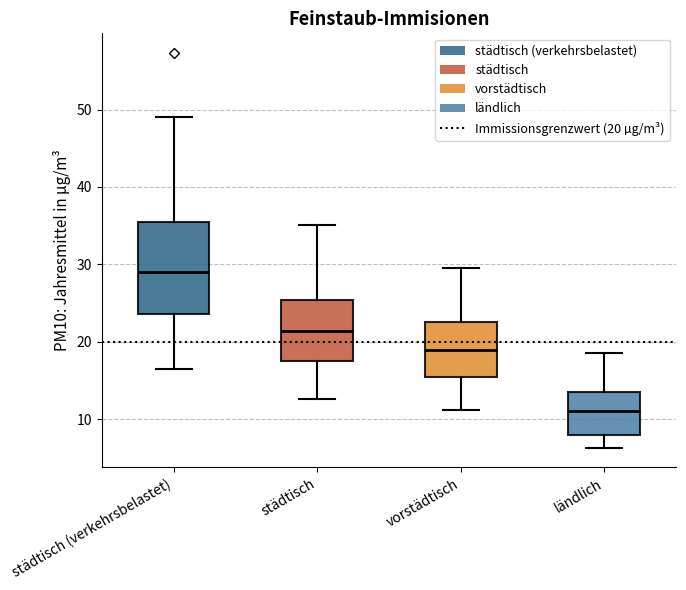

Reading left to right, read every box against the y-axis: the position of its median line, the range the box covers, and the ends of its whiskers. The values are not printed on the chart, so give them approximately, as read against the axis.

städtisch (verkehrsbelastet): median 29, box 24 to 35, whiskers 17 to 49
städtisch: median 21, box 18 to 25, whiskers 13 to 35
vorstädtisch: median 19, box 15 to 23, whiskers 11 to 30
ländlich: median 11, box 8 to 14, whiskers 6 to 19